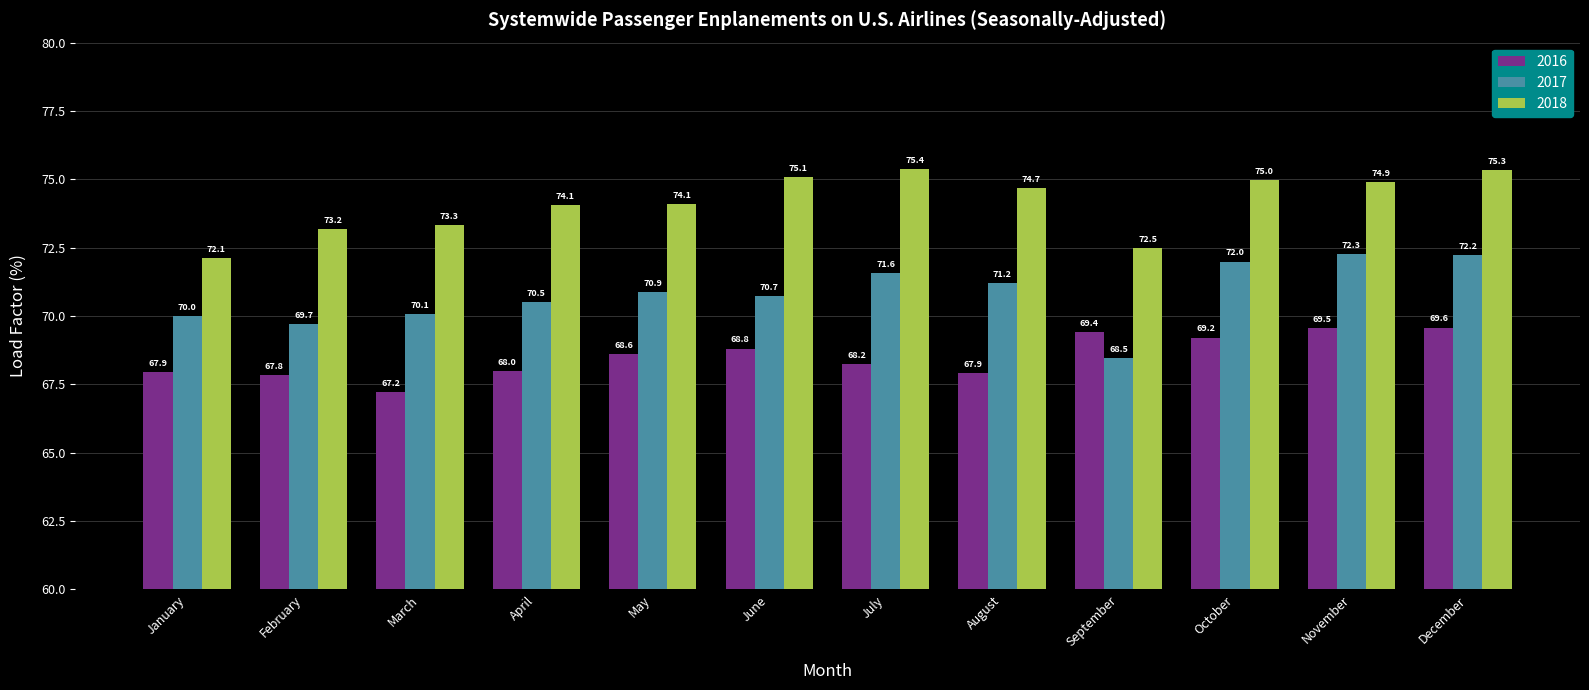

What is the difference between the maximum and minimum values in the 2018 series?

3.2